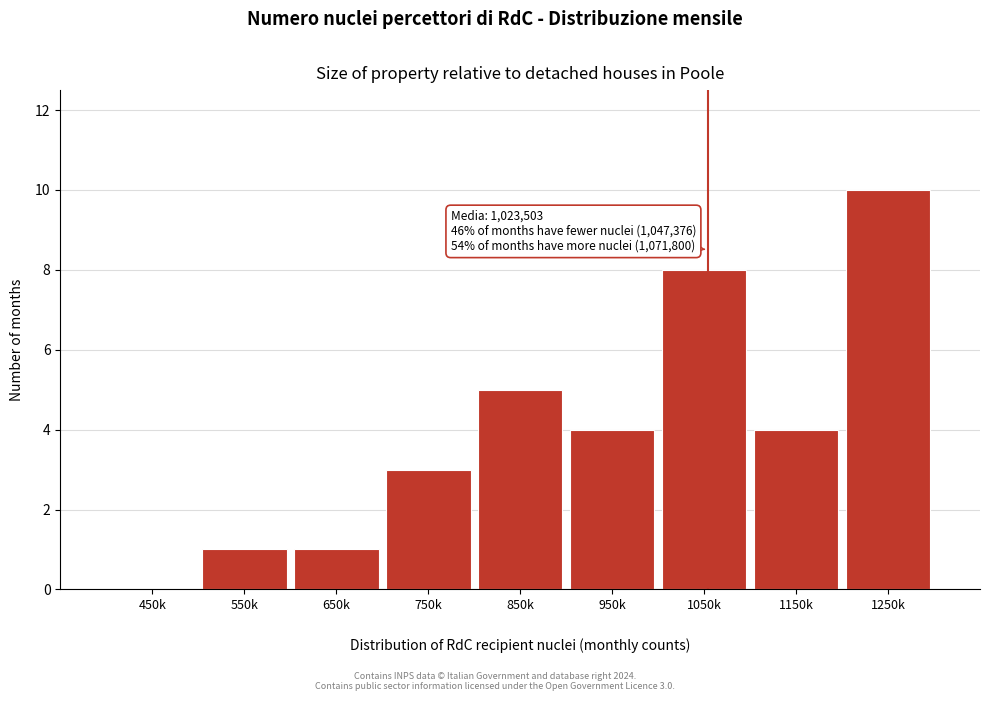

What is the maximum value shown in the chart?

10